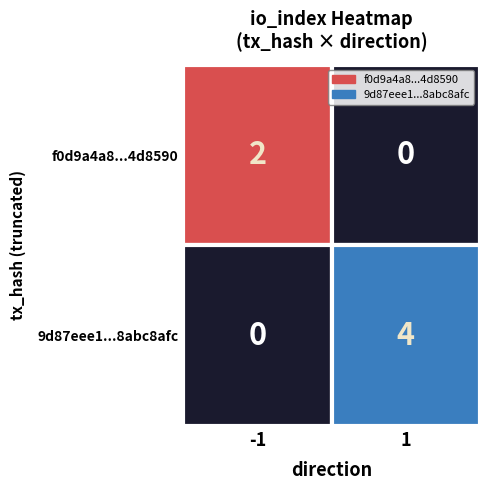

Rank the series by their average value, from lowest to highest.

f0d9a4a8fb5a70745614b48e2ebba10904d8590, 9d87eee18600d2f8f05aab7708b09582abc8afc